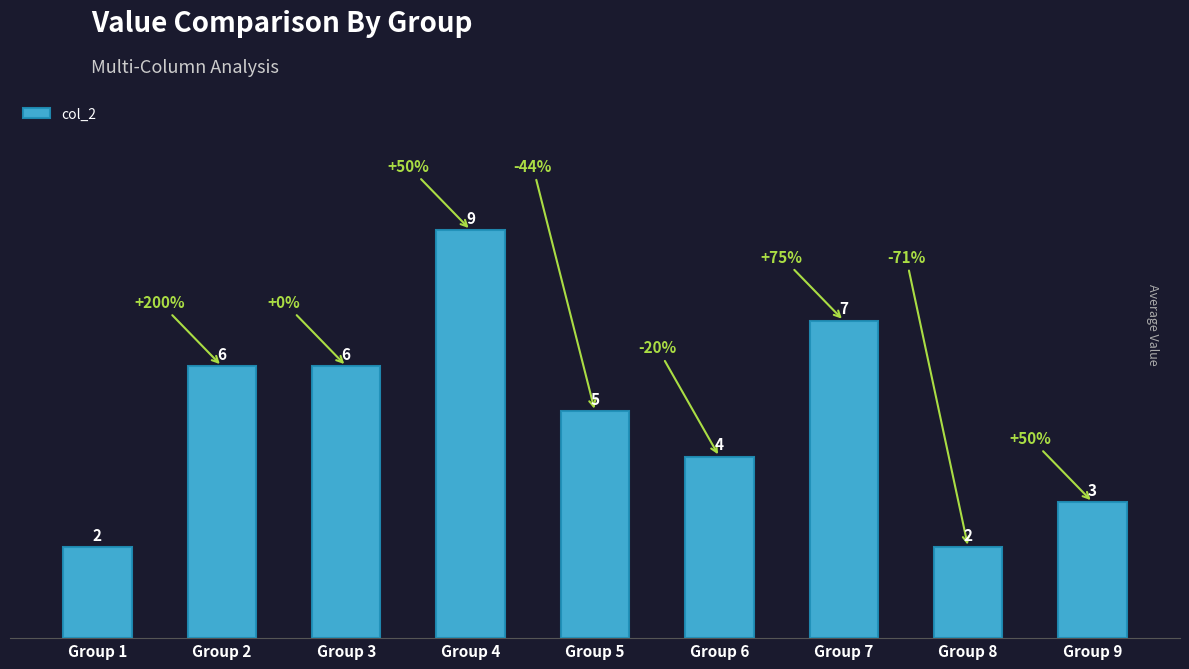

How many distinct data groups are displayed?

1